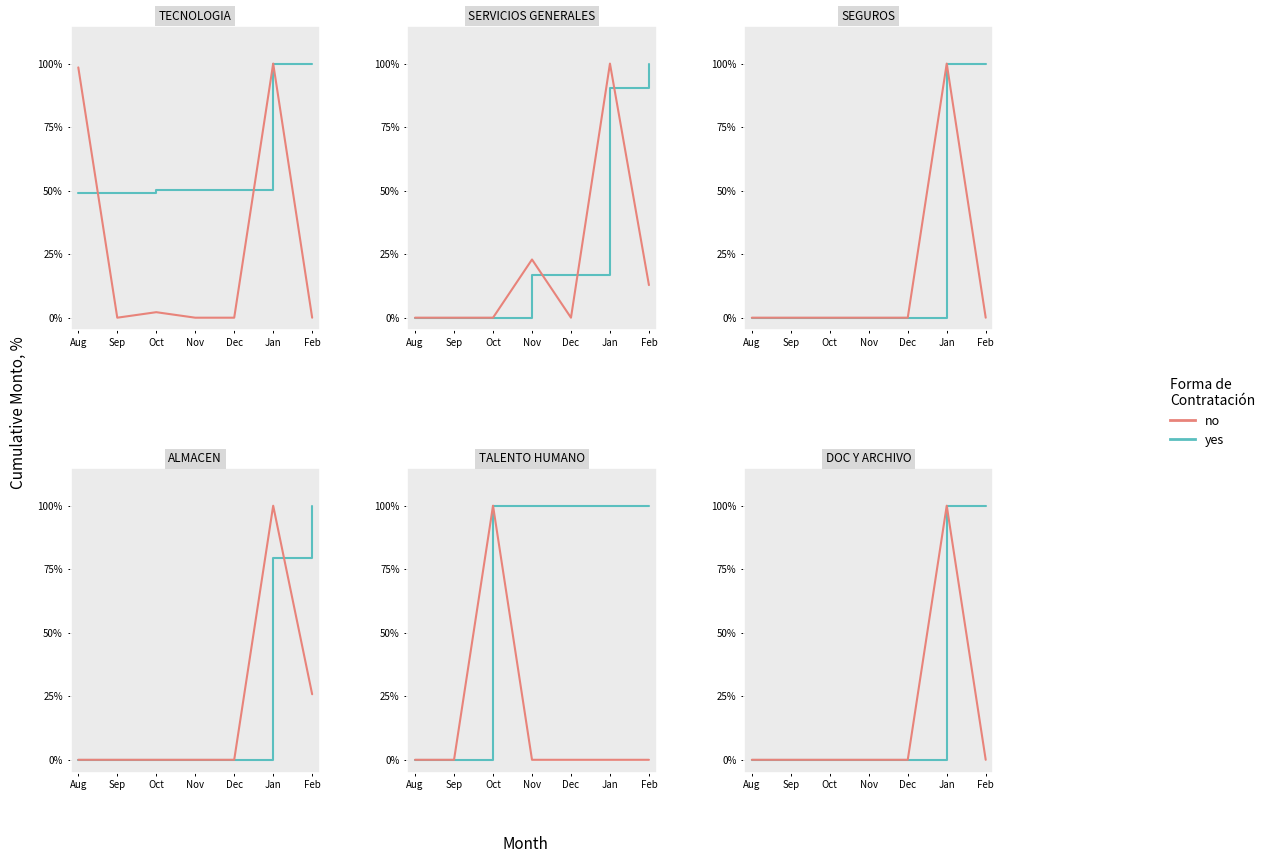

Is it true that yes equals 0 at Sep?

True